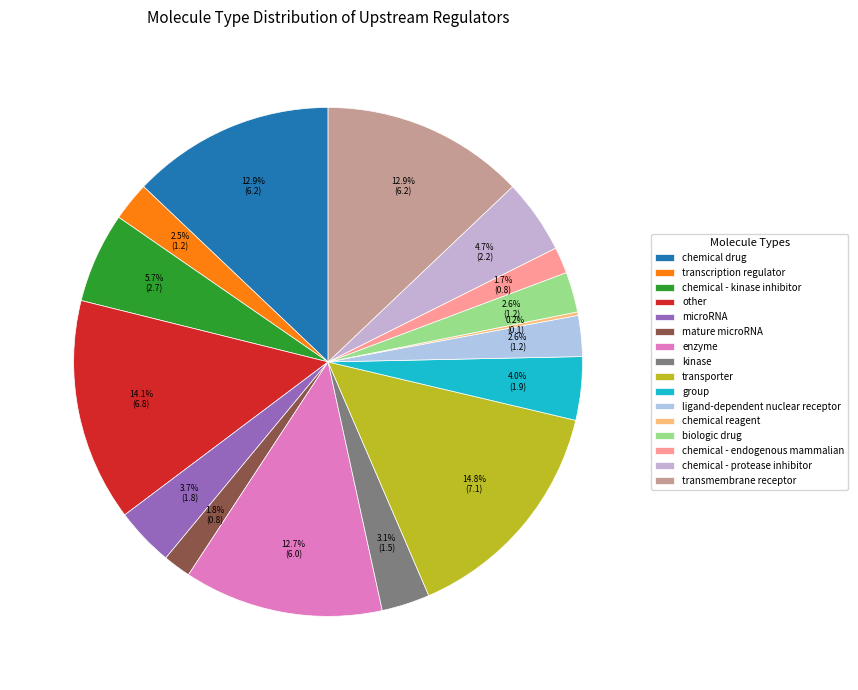

To the nearest percent, what is the combined percentage of transmembrane receptor and chemical drug?

26%